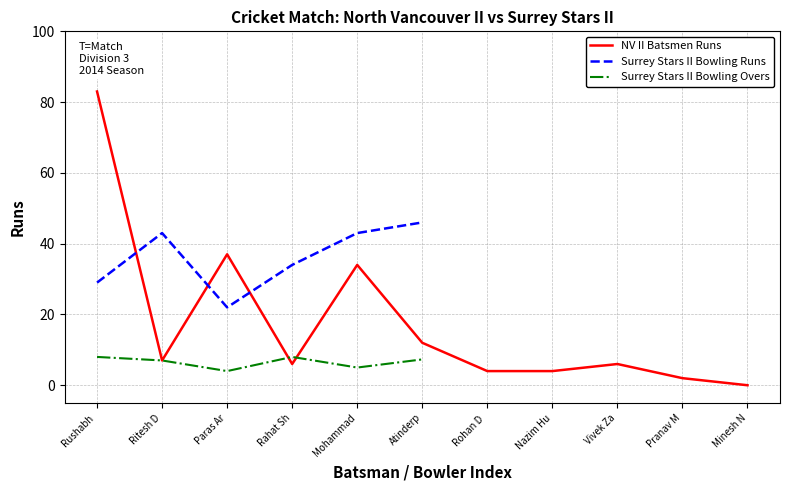

What is the average value of the NV II Batsmen Runs series?

18